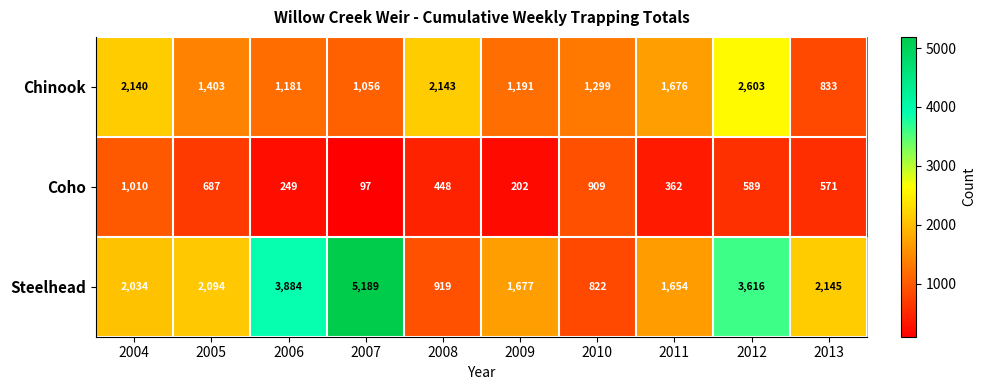

Reading left to right, list all the values displayed in this chart.

Chinook: 2004=2140	2005=1403	2006=1181	2007=1056	2008=2143	2009=1191	2010=1299	2011=1676	2012=2603	2013=833
Coho: 2004=1010	2005=687	2006=249	2007=97	2008=448	2009=202	2010=909	2011=362	2012=589	2013=571
Steelhead: 2004=2034	2005=2094	2006=3884	2007=5189	2008=919	2009=1677	2010=822	2011=1654	2012=3616	2013=2145